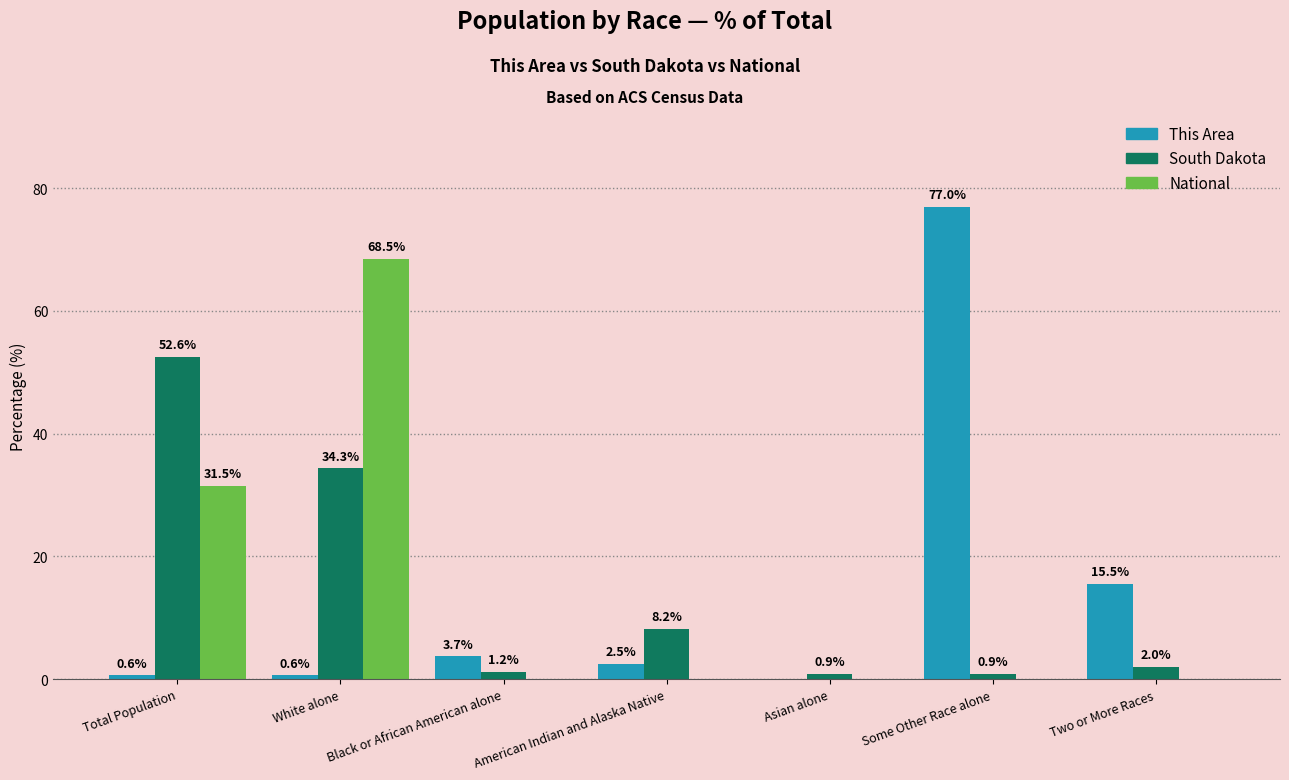

How many groups of bars are there?

7